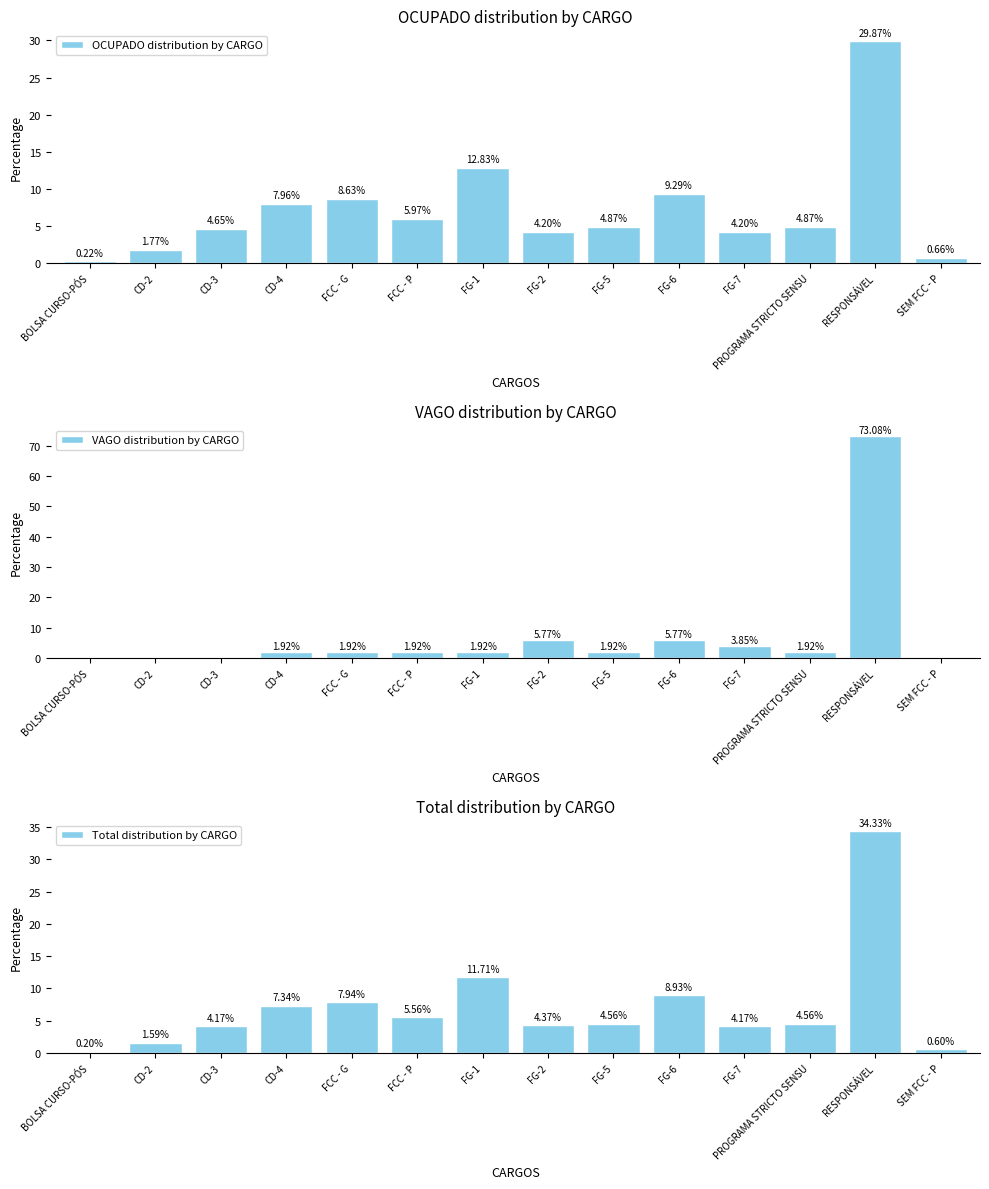

What is the value of the Total distribution by CARGO bar at the 13th from the left?

34.3